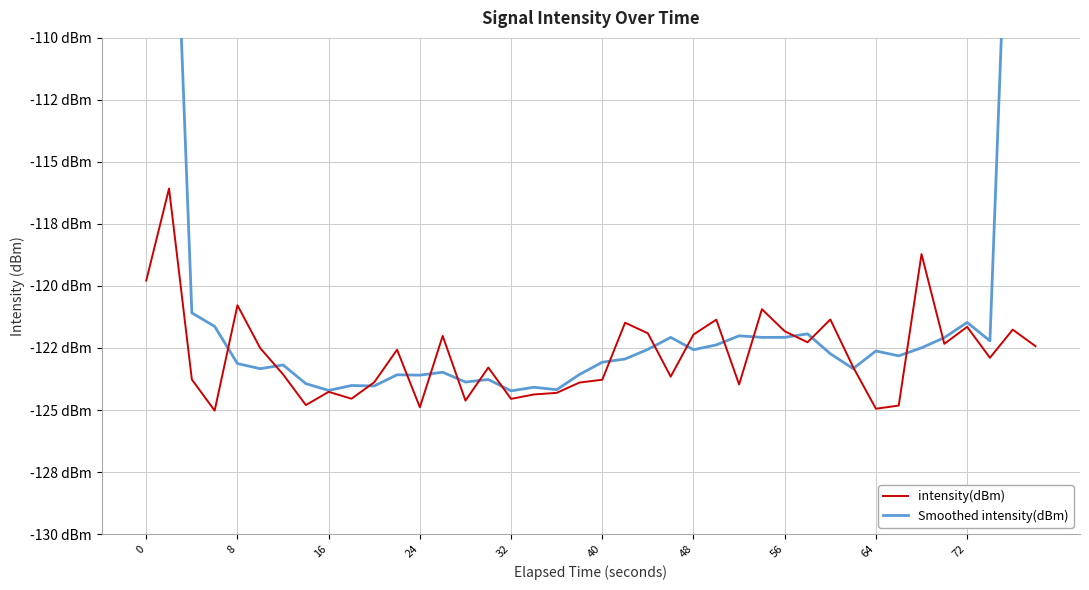

How many lines are shown in the chart?

2